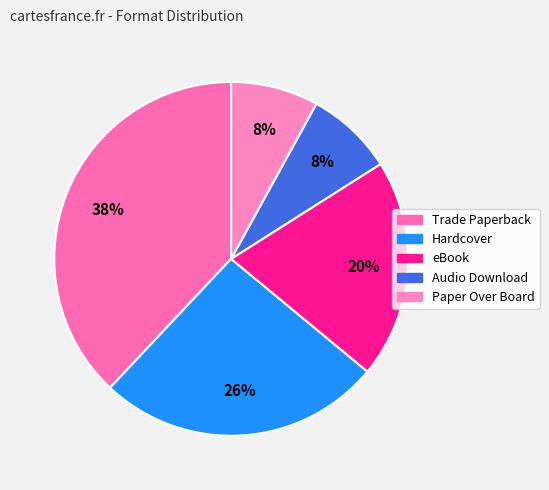

To the nearest percent, what percentage of the pie is eBook?

20%